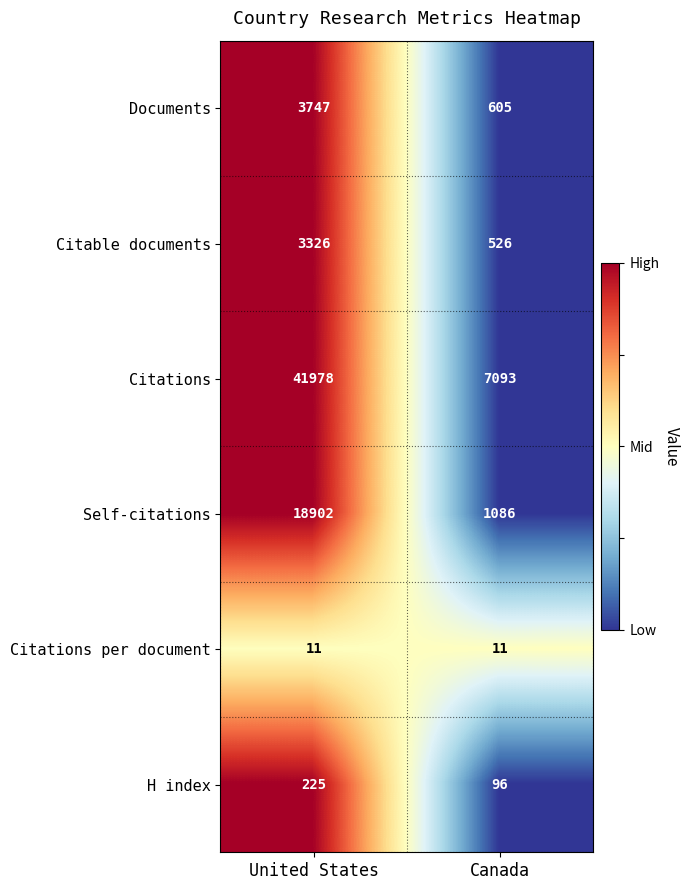

What is the total value across all series at United States?

68189